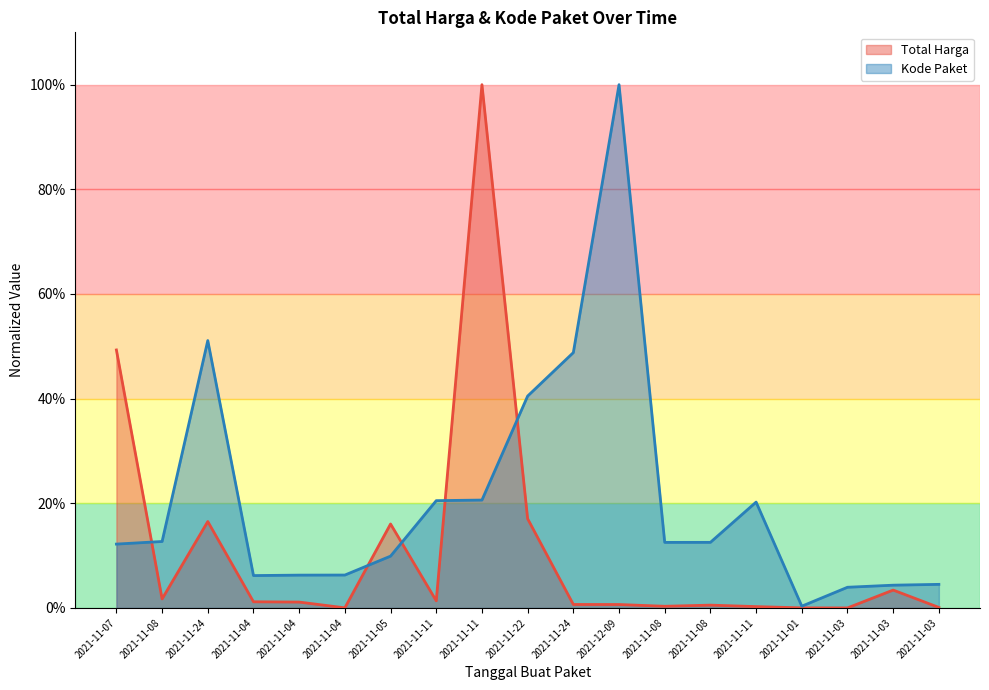

In Kode Paket, how many points are higher than both neighbors (excluding endpoints)?

3